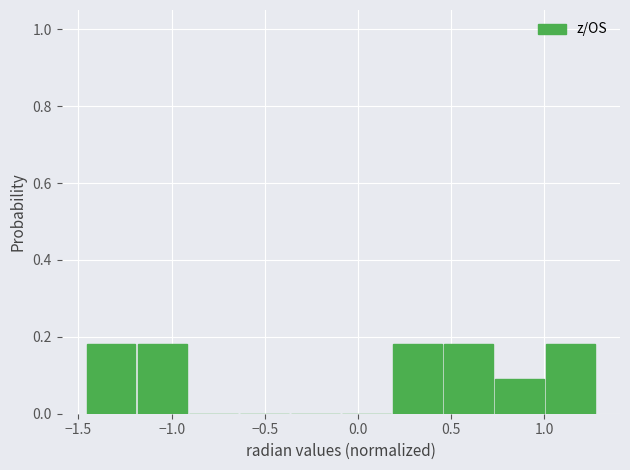

How tall is the bar that spans 0.75 to 1.00 on the x-axis? Neither the bar edges nor the heights are printed on the chart, so give them approximately, as read against the axes.

0.10